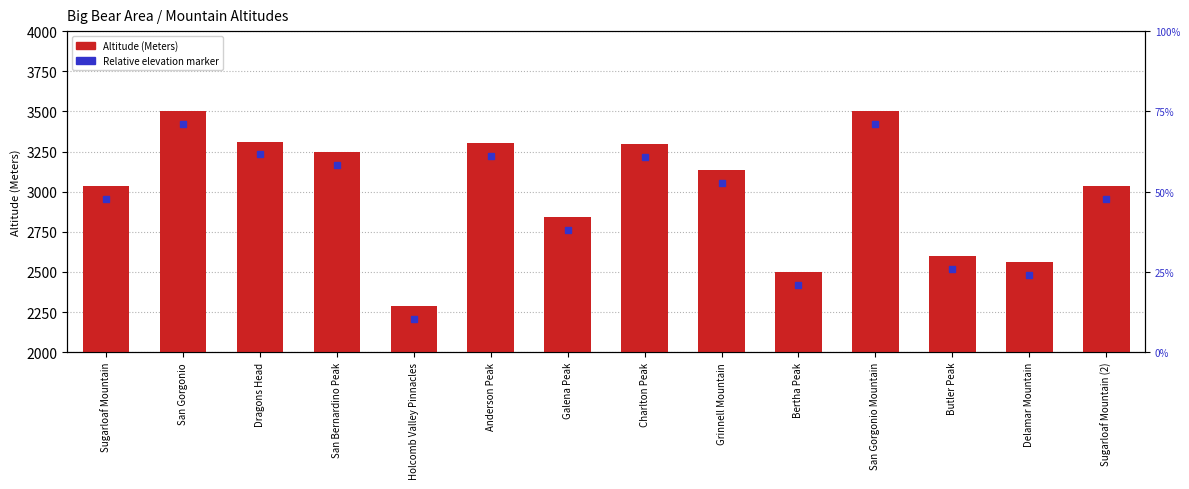

Is it true that the value at San Gorgonio is 2042?

False